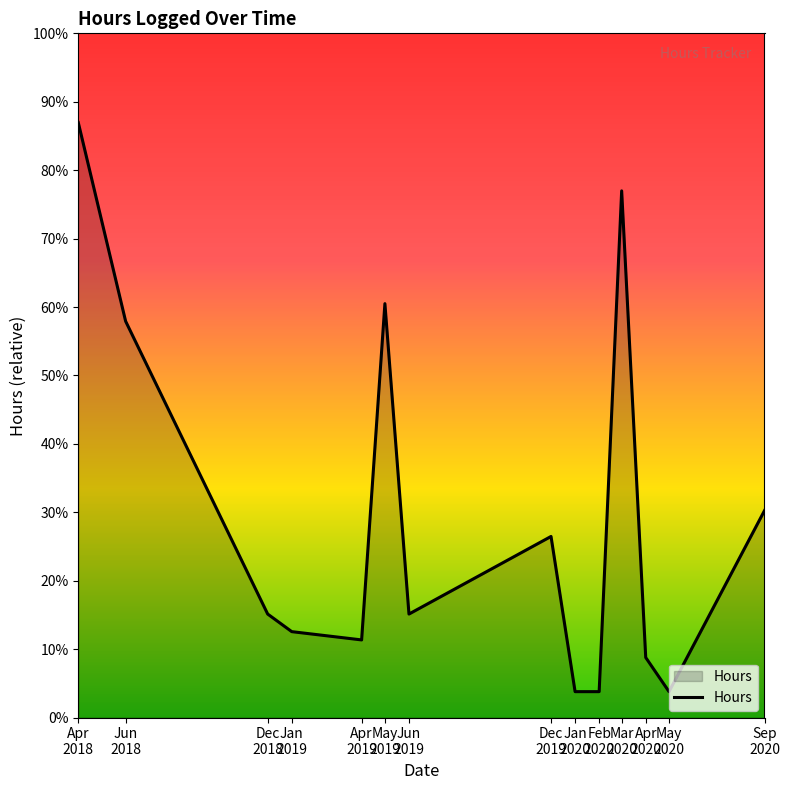

What is the approximate value at Jan
2020?

0.2